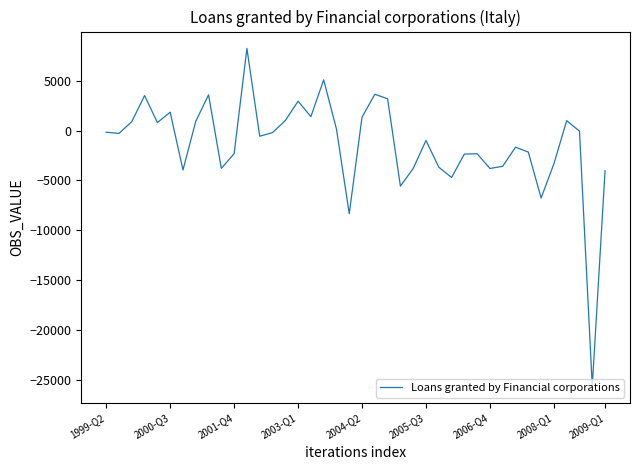

How many lines are shown in the chart?

1